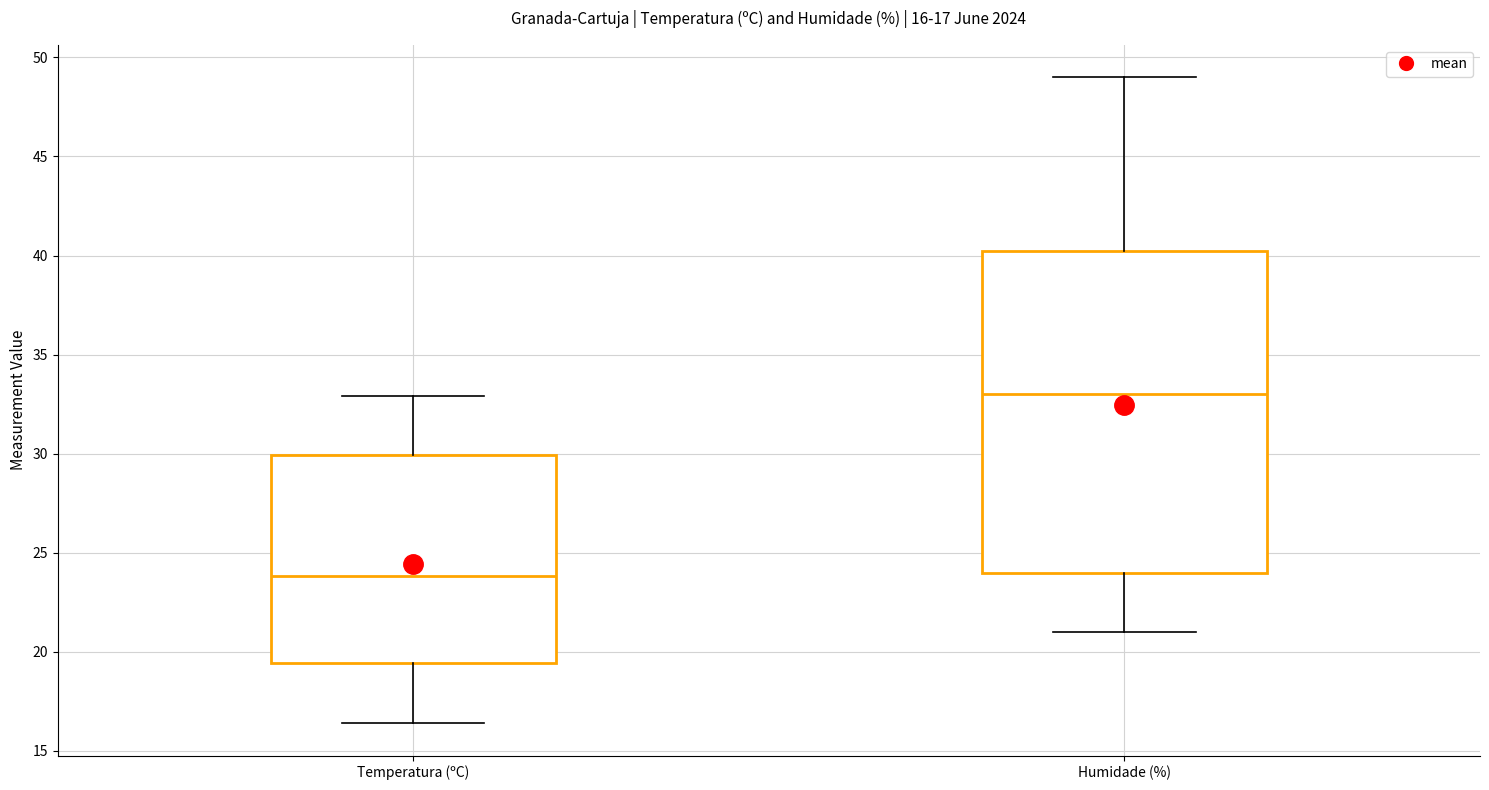

Which box is the tallest, from its lower edge to its upper edge?

Humidade (%)